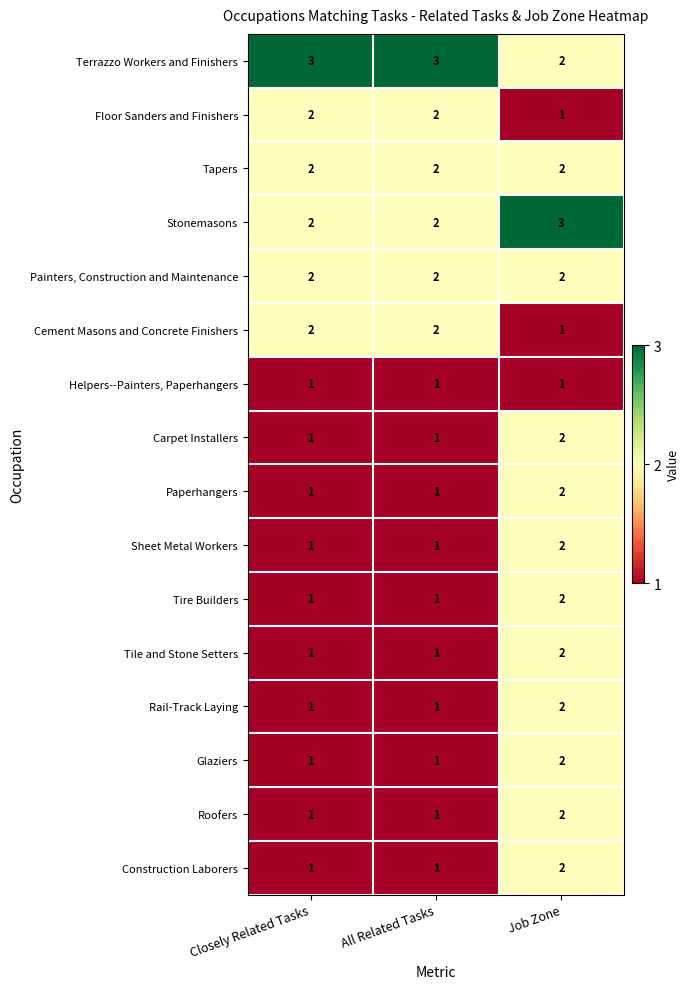

What is the sum of the Paperhangers values at Job Zone and Closely Related Tasks?

3